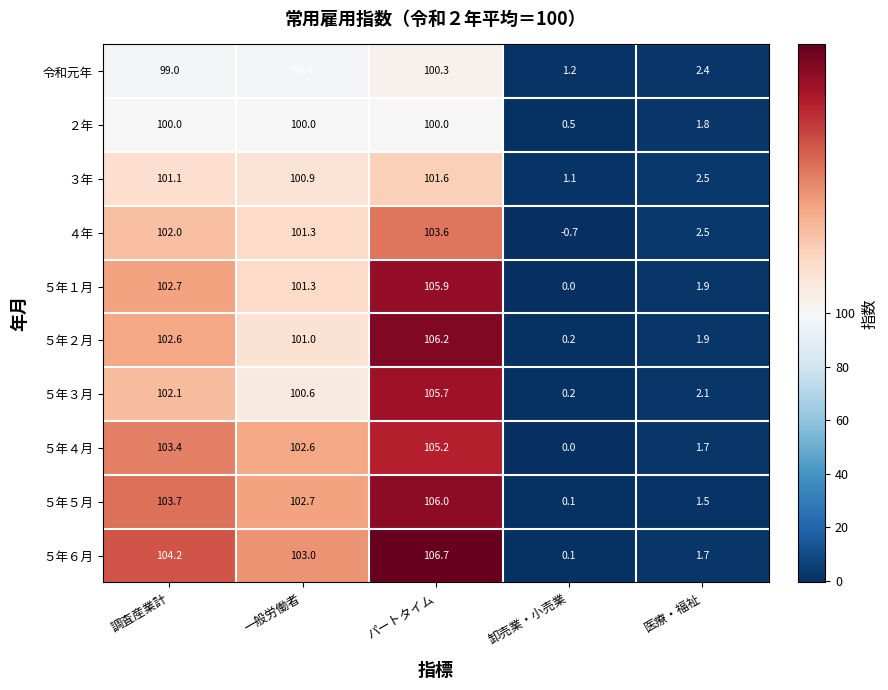

List the series in order of their peak value, highest first.

５年６月, ５年２月, ５年５月, ５年１月, ５年３月, ５年４月, ４年, ３年, 令和元年, ２年